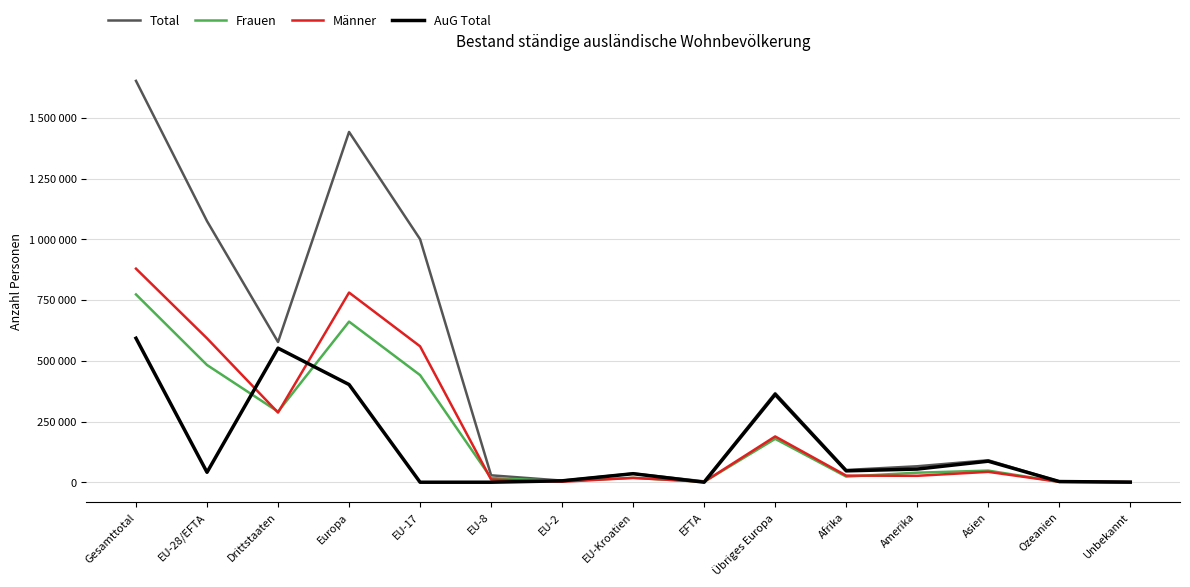

Which series has the largest total across all categories?

Total